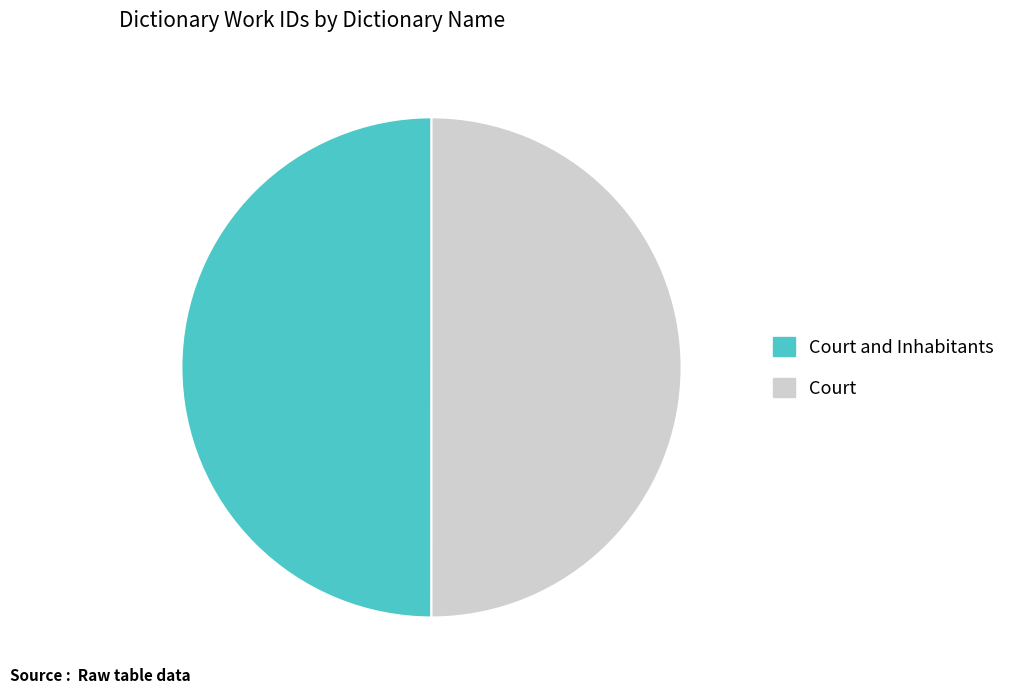

True or false: Court and Inhabitants accounts for 50% of the total.

True